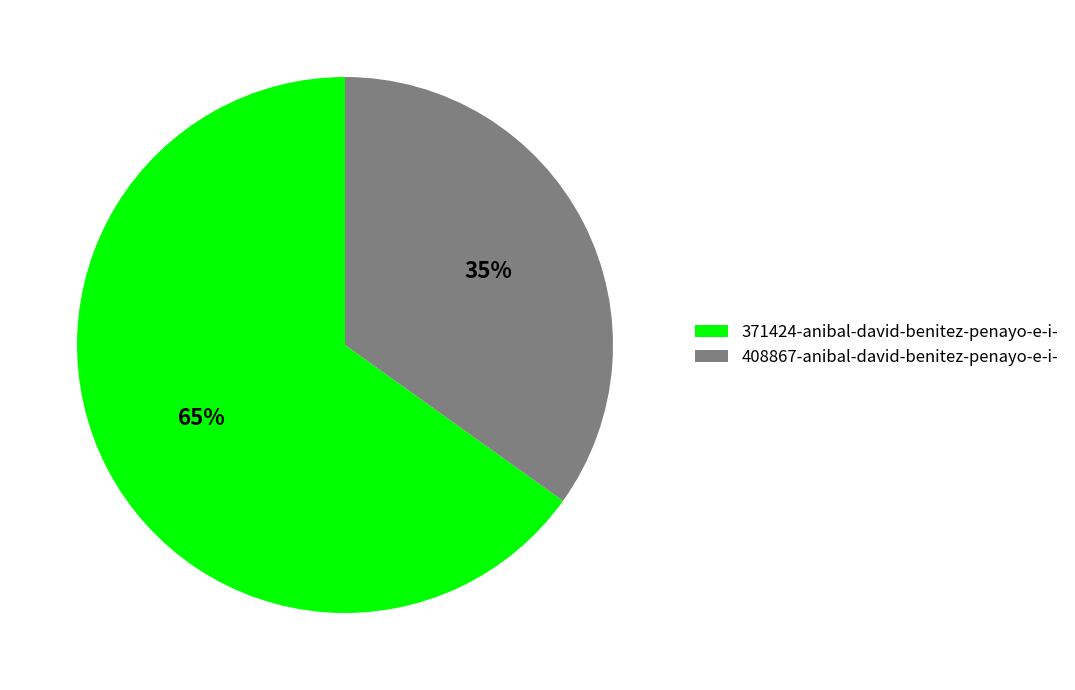

Which slice is the smallest?

408867-anibal-david-benitez-penayo-e-i-